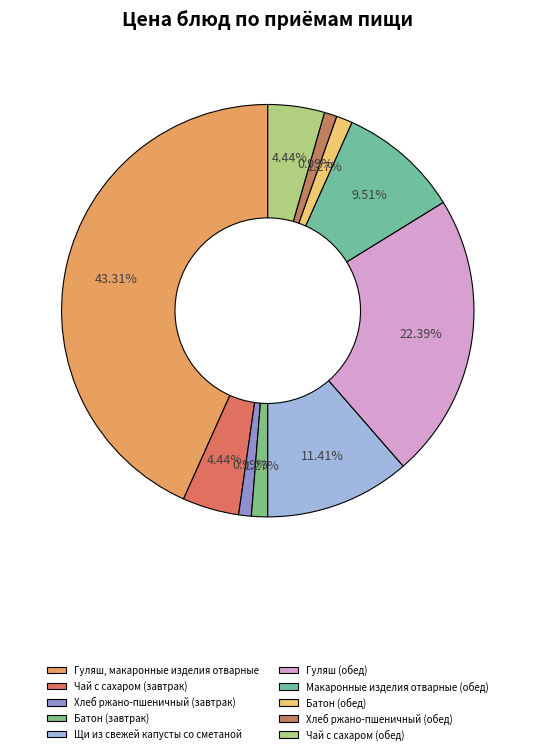

Combined, do Макаронные изделия отварные (обед) and Чай с сахаром (завтрак) account for over 50%?

No